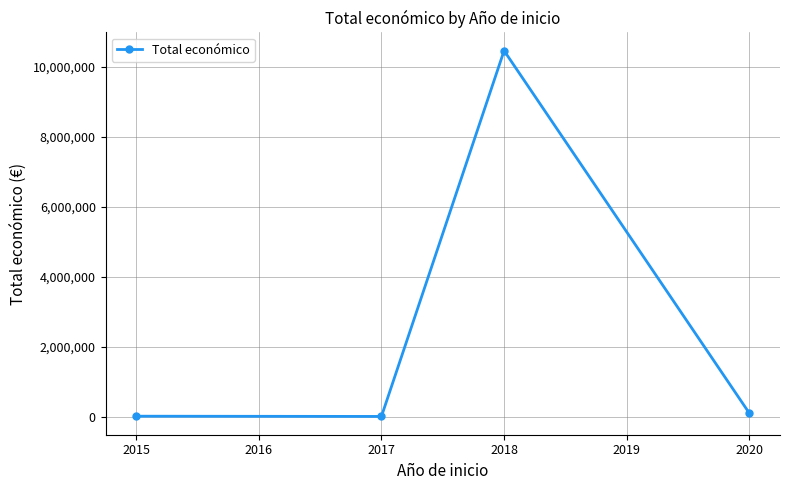

What is the maximum value shown in the chart?

10457416